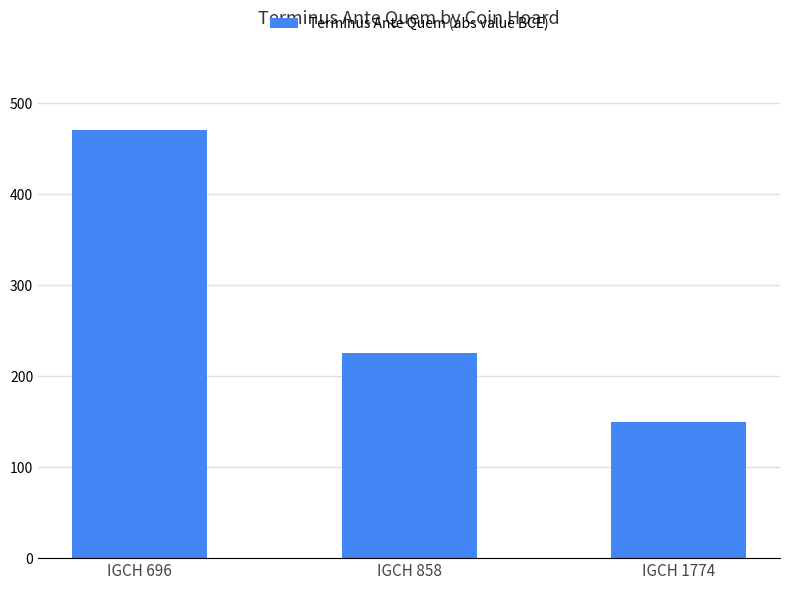

List the labels in order of value, smallest first.

IGCH 1774, IGCH 858, IGCH 696